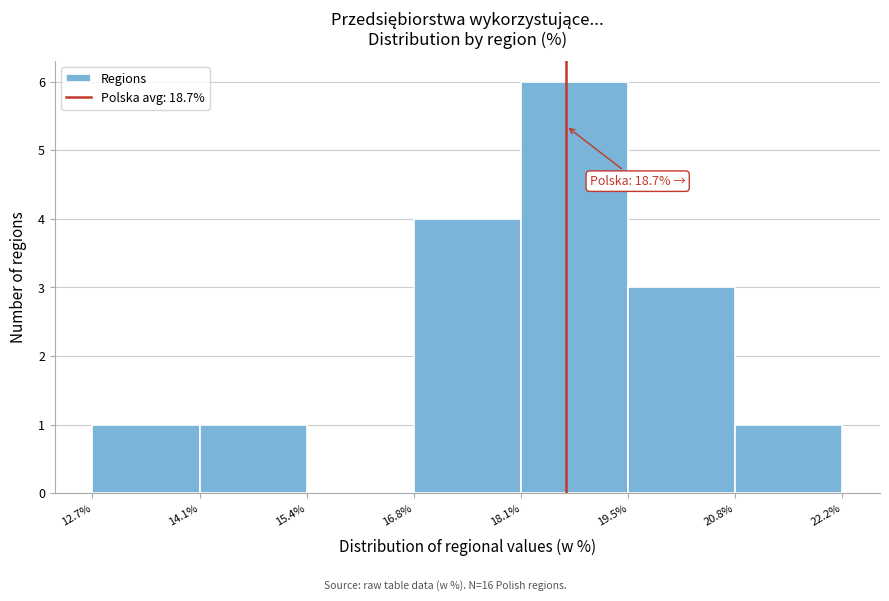

Which range on the x-axis has the tallest bar?

18.1% to 19.5%